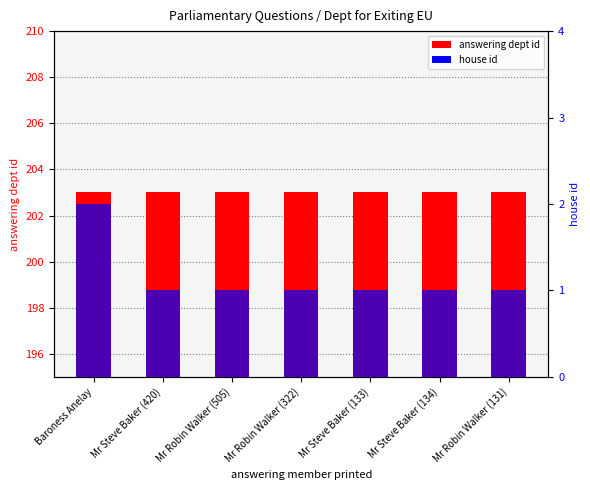

Reading left to right, list all the values displayed in this chart.

answering dept id: 203	203	203	203	203	203	203
house id: 2	1	1	1	1	1	1